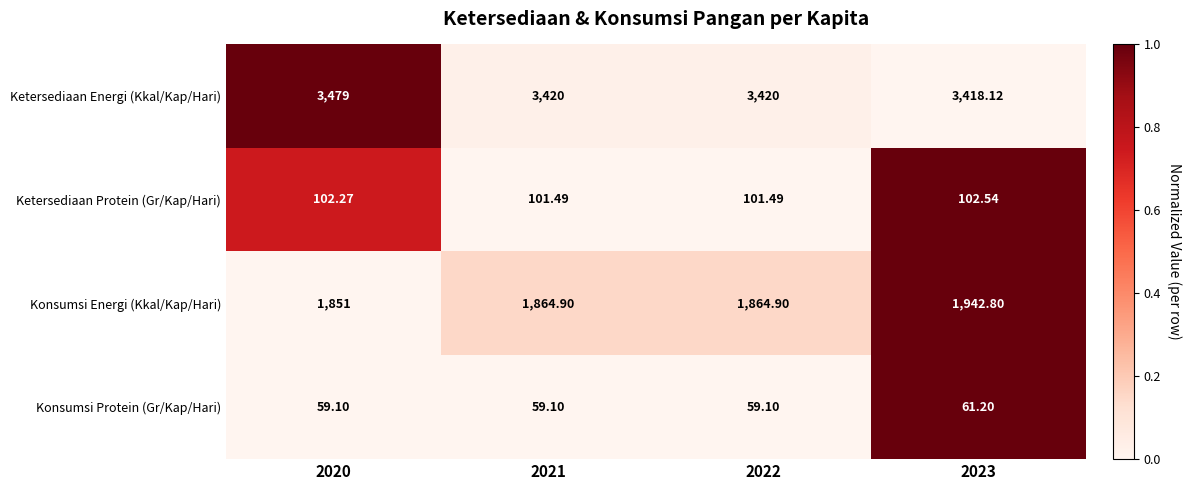

Which series has the widest spread of values?

Konsumsi Energi (Kkal/Kap/Hari)